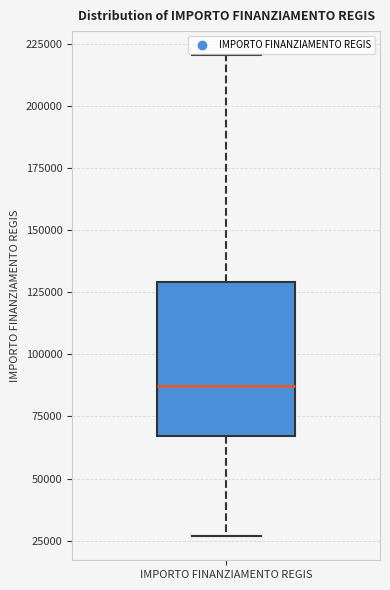

Read this box plot against the y-axis: the position of the median line, the range covered by the box, and the ends of both whiskers. The values are not printed on the chart, so give them approximately, as read against the axis.

median 85000, box 65000 to 130000, whiskers 25000 to 220000